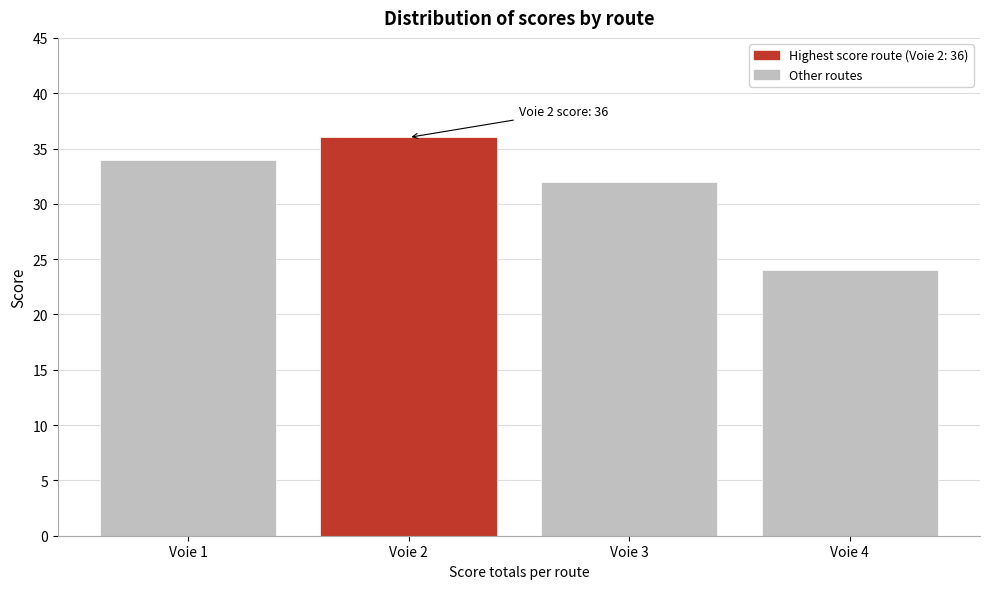

Reading left to right, transcribe all the data shown in this chart.

Voie 1=34	Voie 2=36	Voie 3=32	Voie 4=24